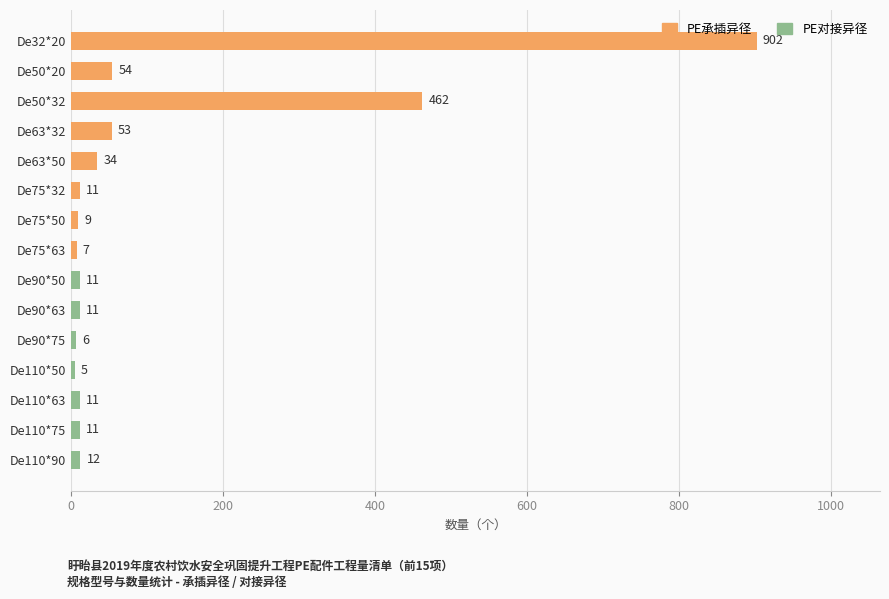

Is it true that the value at De110*63 is 11?

True